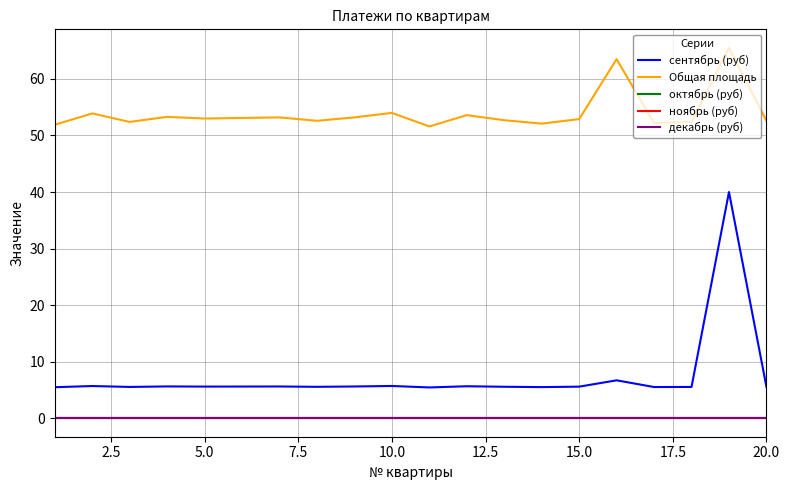

What is the average value of the Общая площадь series?

54.0